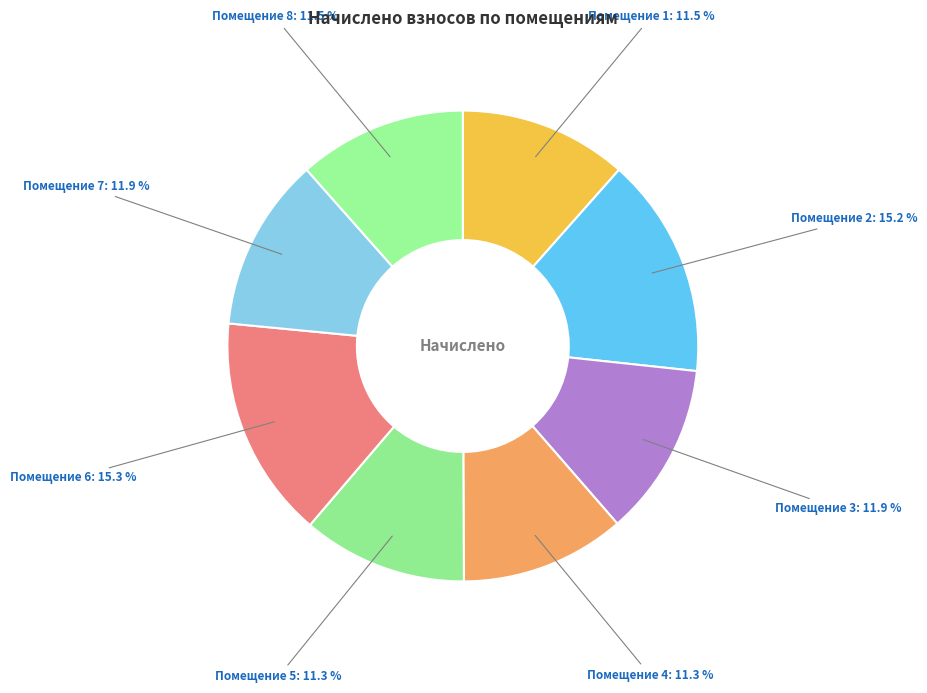

Is there any slice that represents more than half of the pie?

No